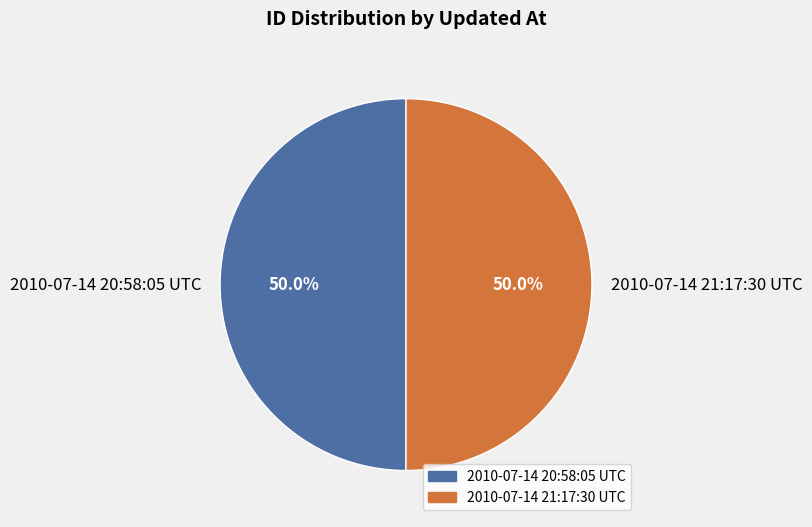

What is the ratio of the value at 2010-07-14 20:58:05 UTC to the value at 2010-07-14 21:17:30 UTC?

1.0